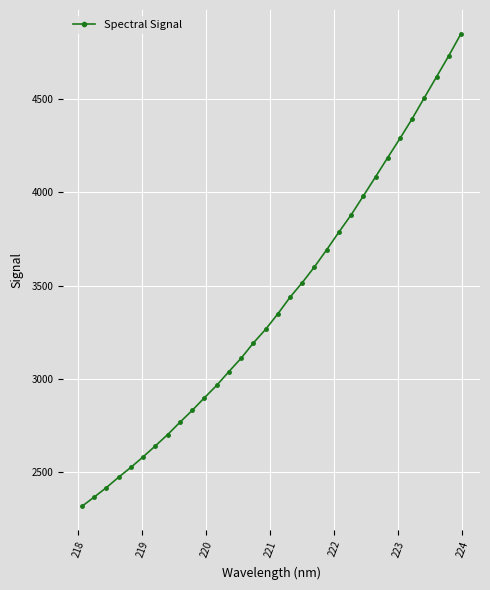

What is the difference between the maximum and second lowest values?

2481.8